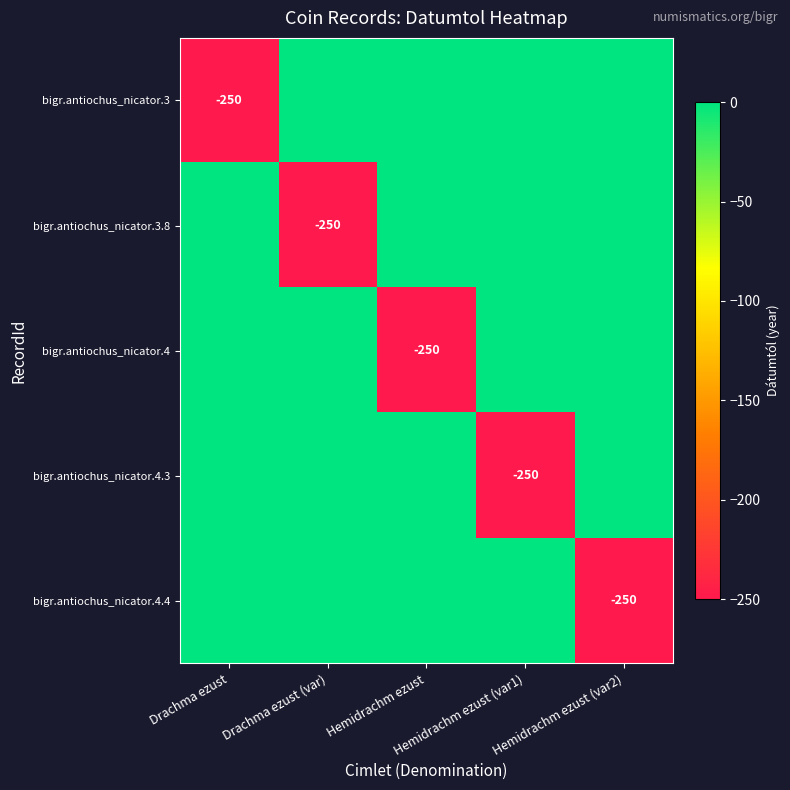

Which has a higher value, Hemidrachm ezust (var2) or Hemidrachm ezust?

Hemidrachm ezust (var2)